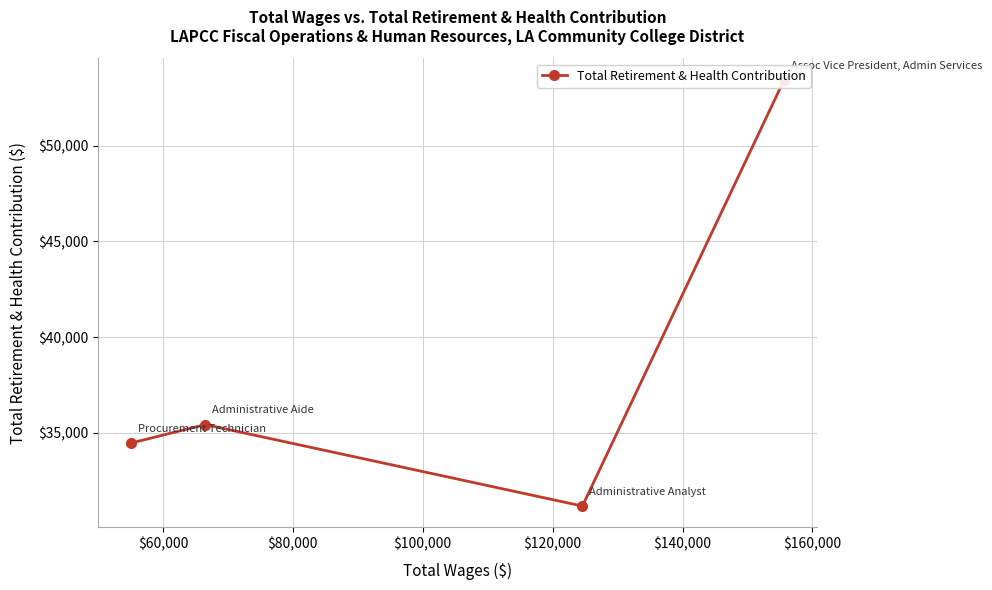

What is the difference between the maximum and minimum values?

22275